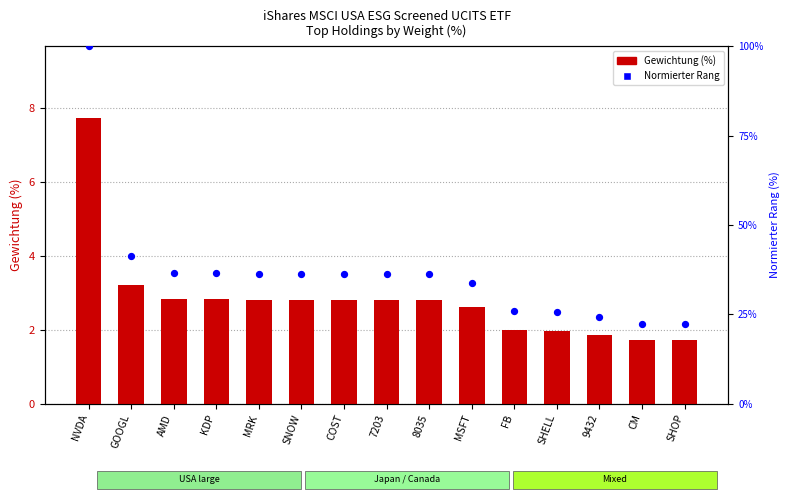

Which series contains the highest Y value?

Normierter Rang